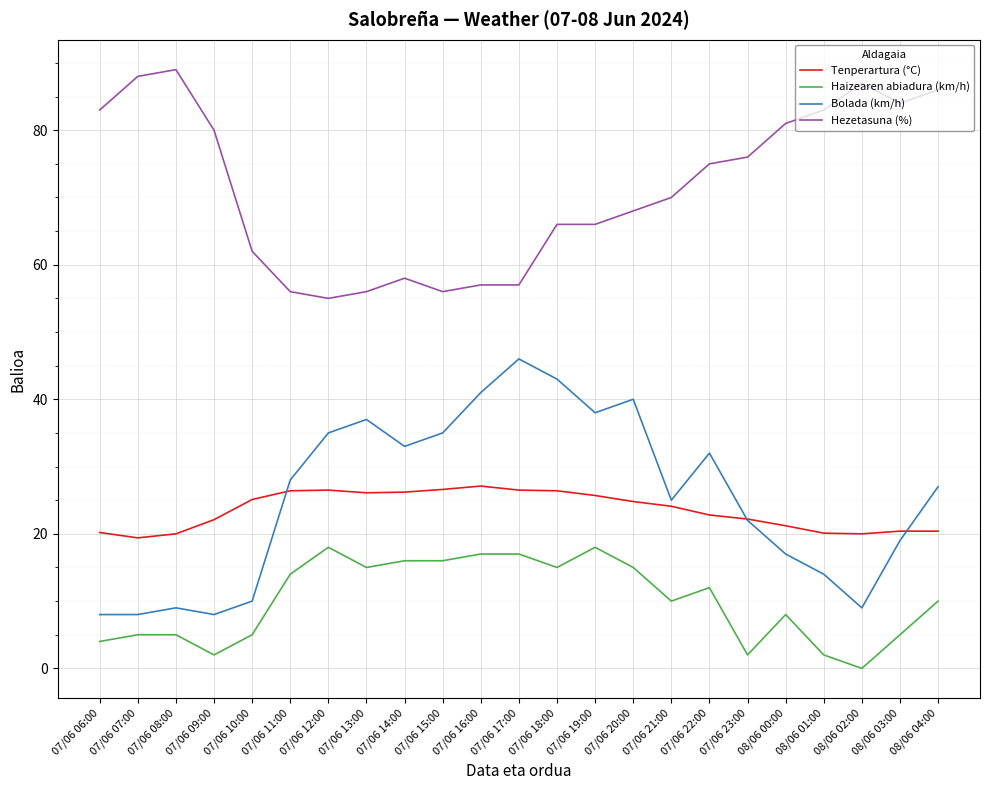

What is the difference between the highest and lowest values at 07/06 13:00?

41.0